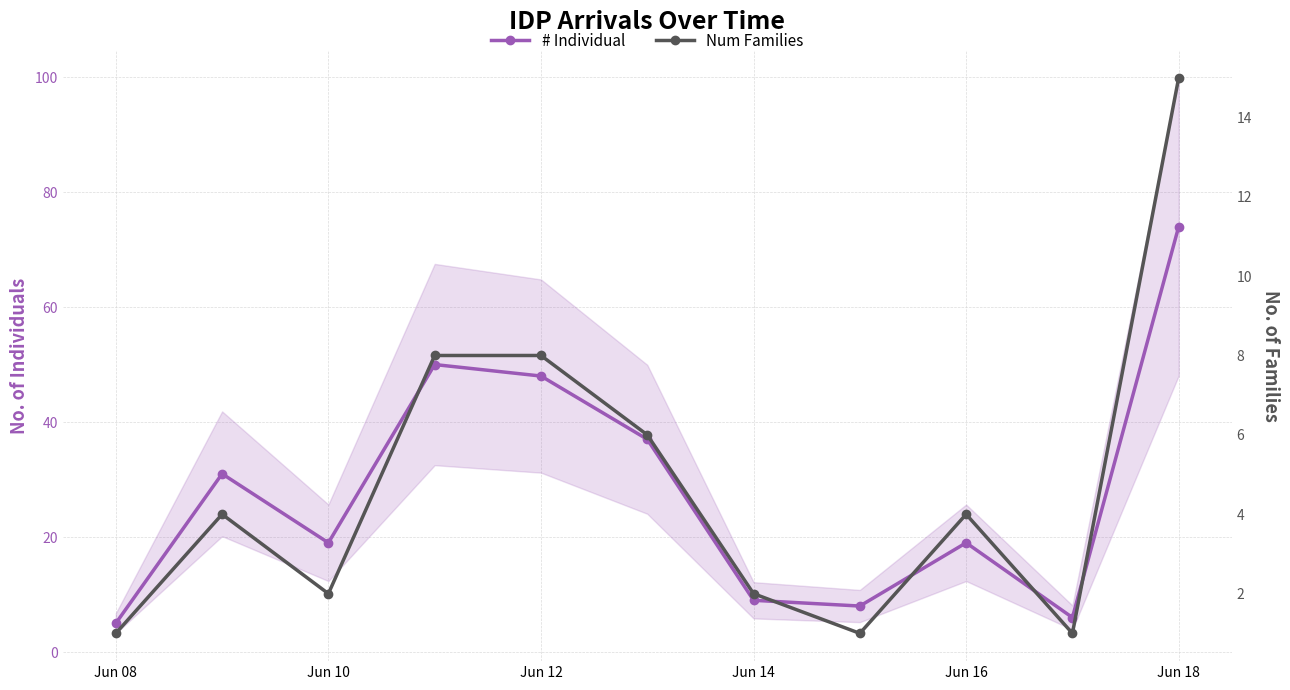

What are all the series names shown in the legend?

# Individual, Num Families